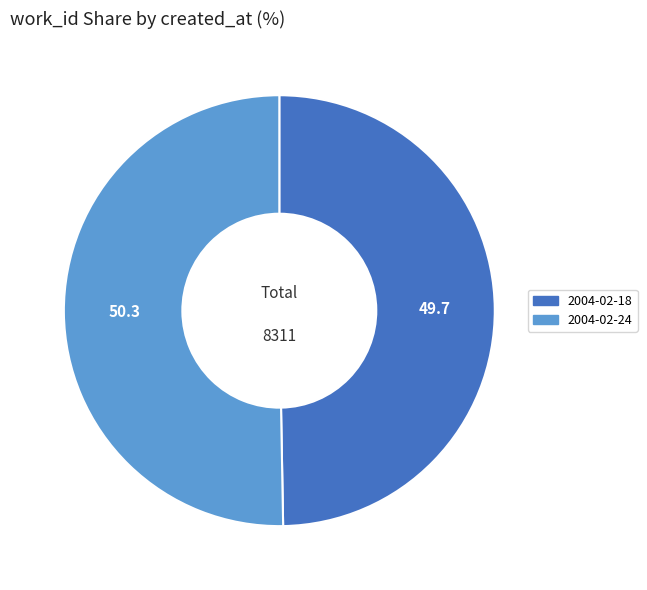

True or false: 2004-02-18 accounts for 61% of the total.

False